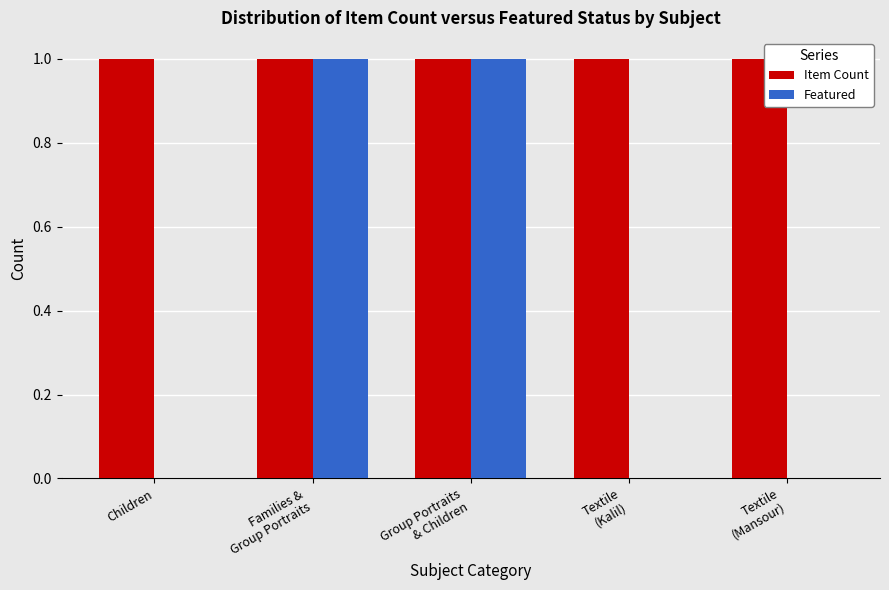

Reading right to left, list all the values displayed in this chart.

Item Count: 1	1	1	1	1
Featured: 0	0	1	1	0